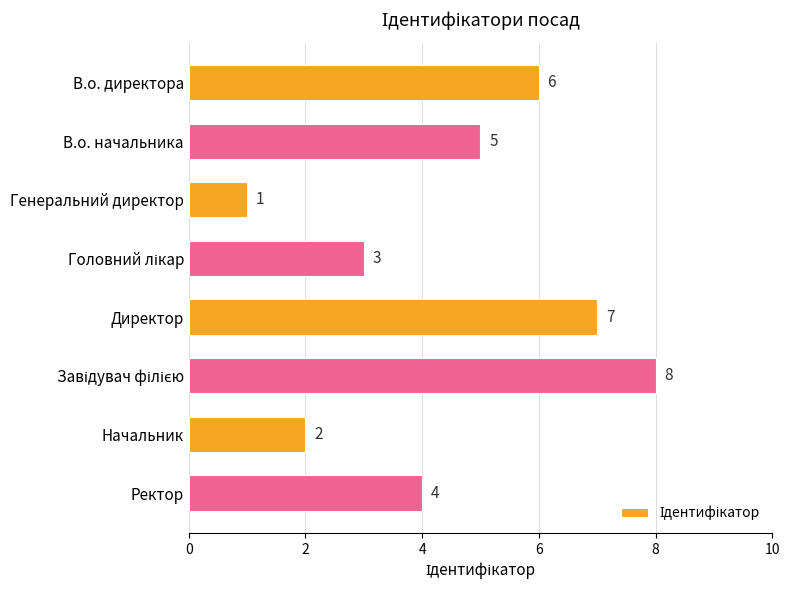

Which category has the lowest value across all series?

Генеральний директор